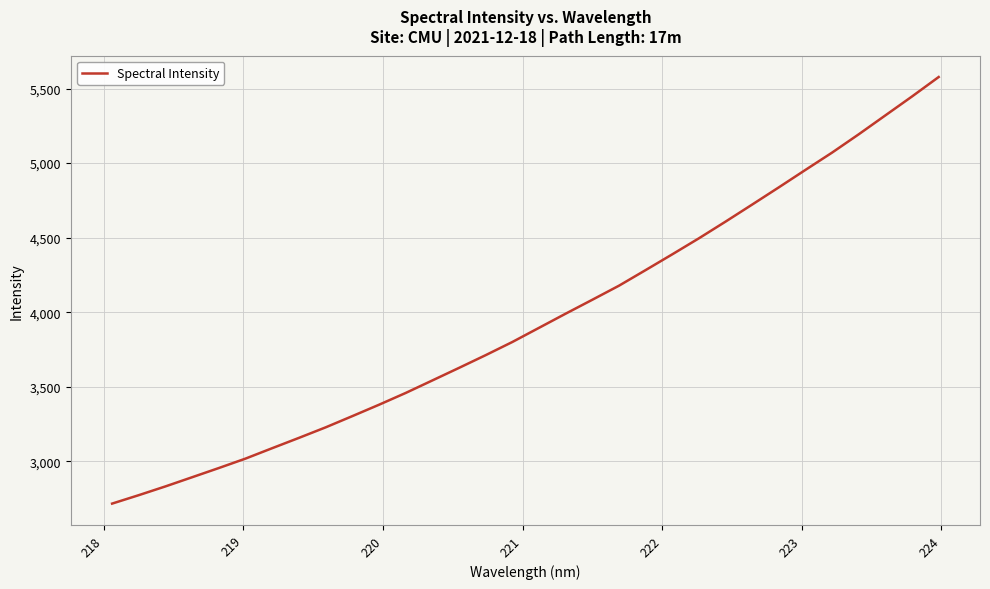

True or false: the data has more than 2 interior local peaks.

False